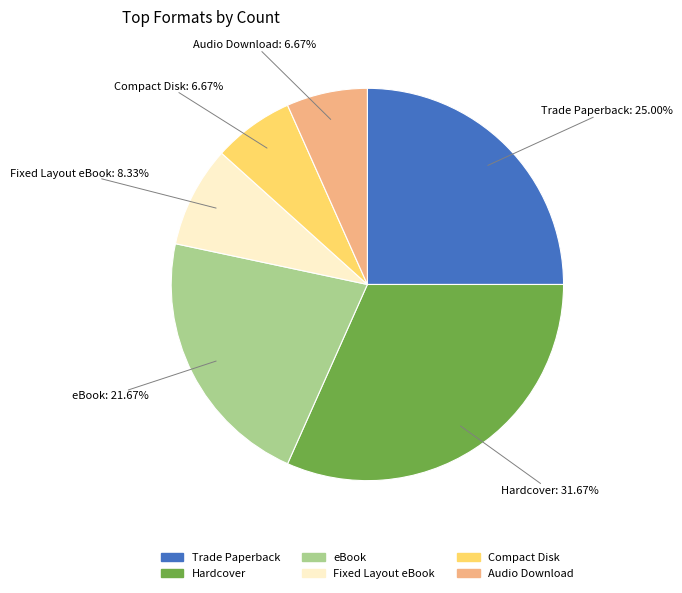

What is the total percentage of Compact Disk and Fixed Layout eBook?

15.0%